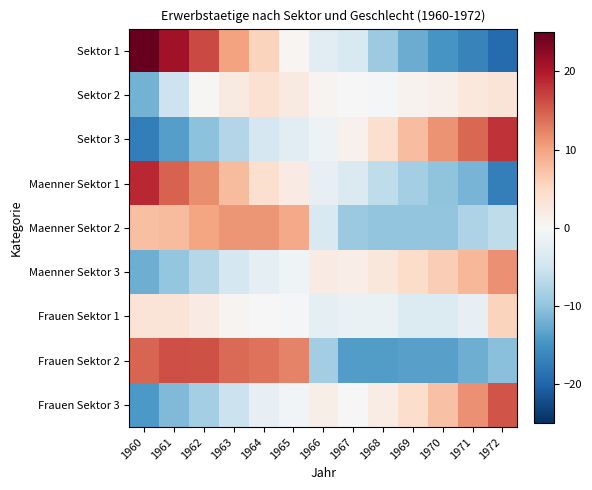

What is the total value across all series at 1972?

1.0